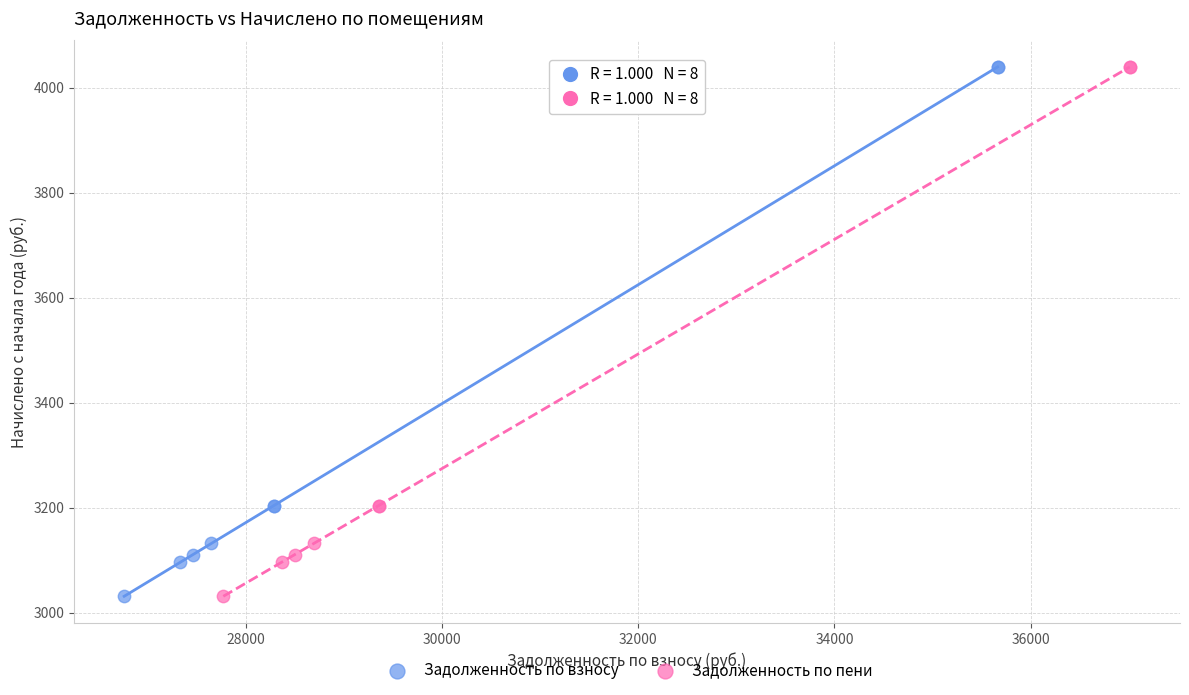

What are all the series names shown in the legend?

Задолженность по взносу, Задолженность по пени